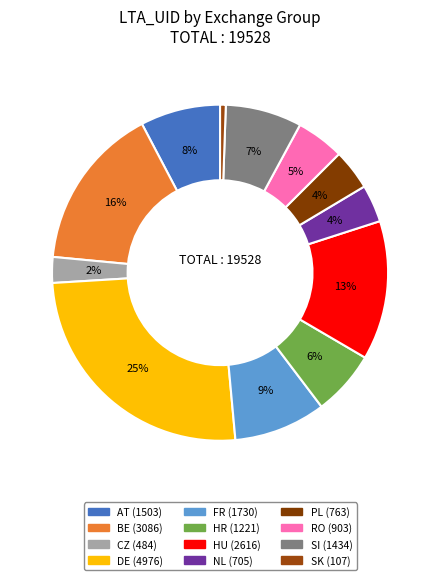

To the nearest percent, what portion does AT represent?

8%